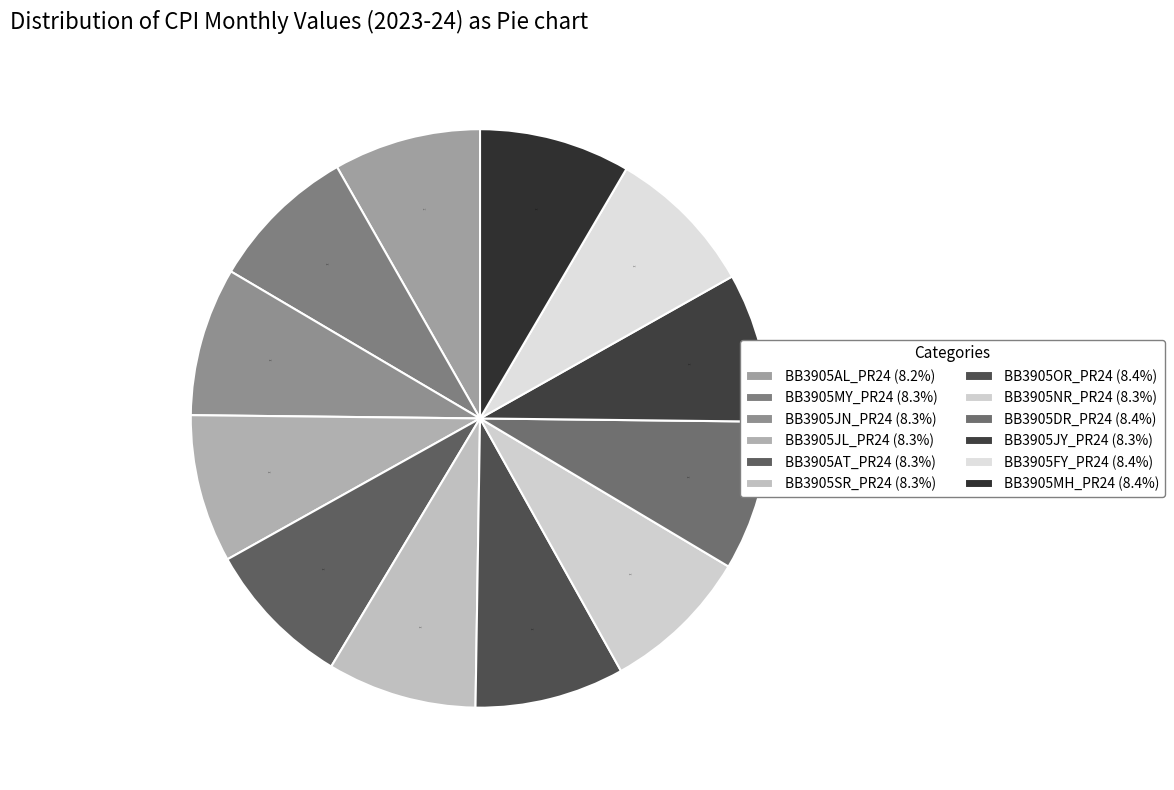

How much of the chart is everything except BB3905JN_PR24?

91.7%